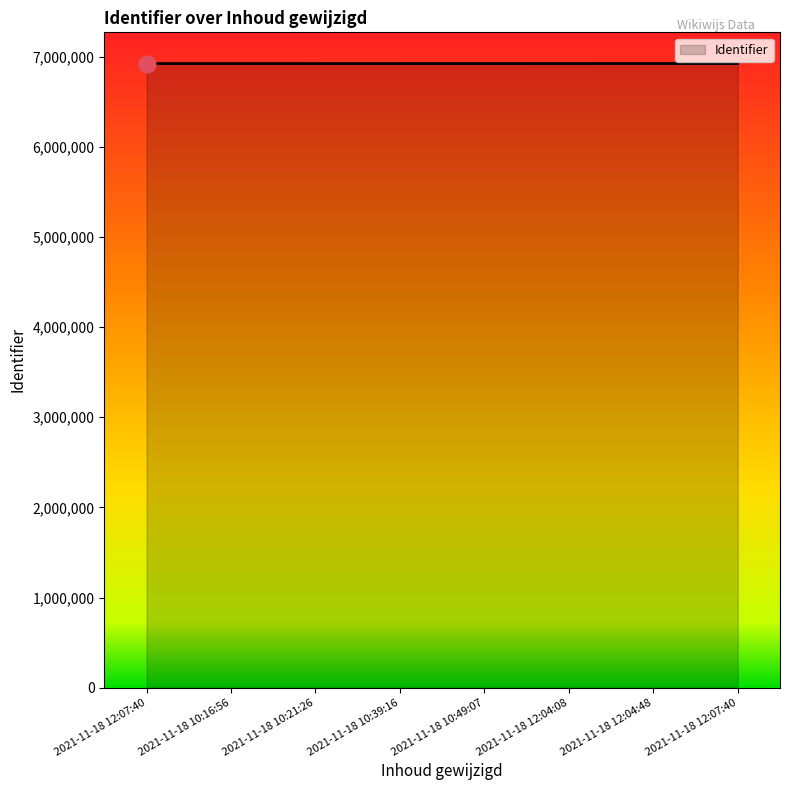

What is the change in value from 2021-11-18 12:04:08 to 2021-11-18 12:07:40?

+157